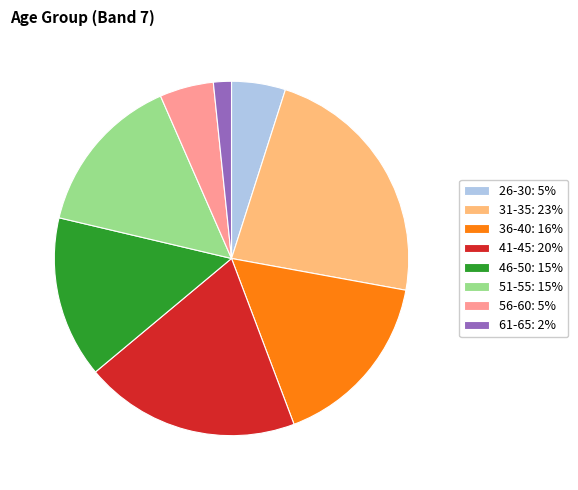

Combined, do 56-60: 5% and 61-65: 2% account for over 50%?

No